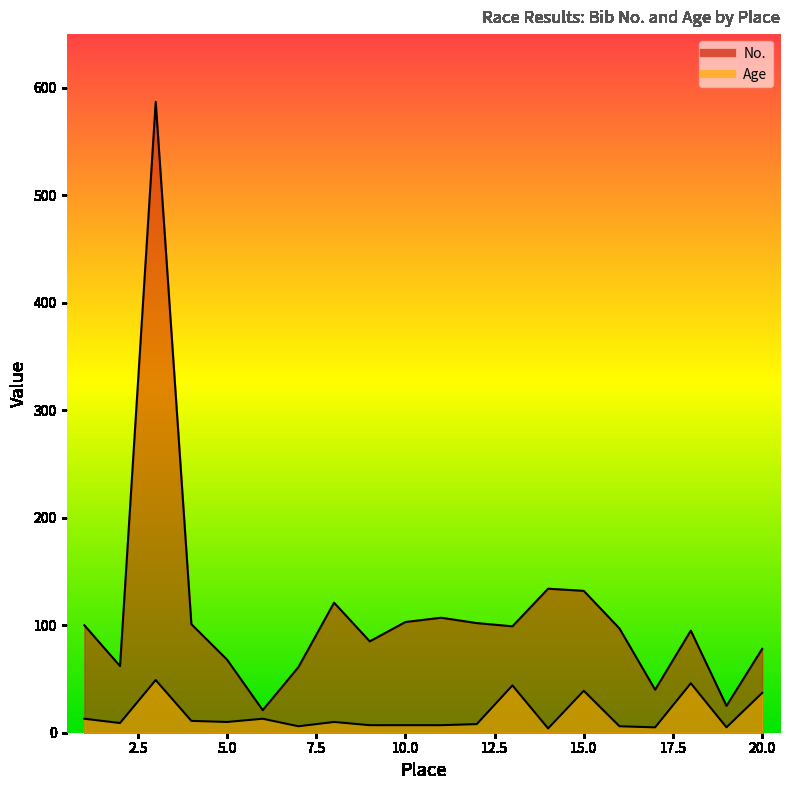

Which series changed the most between 8 and 11?

No.